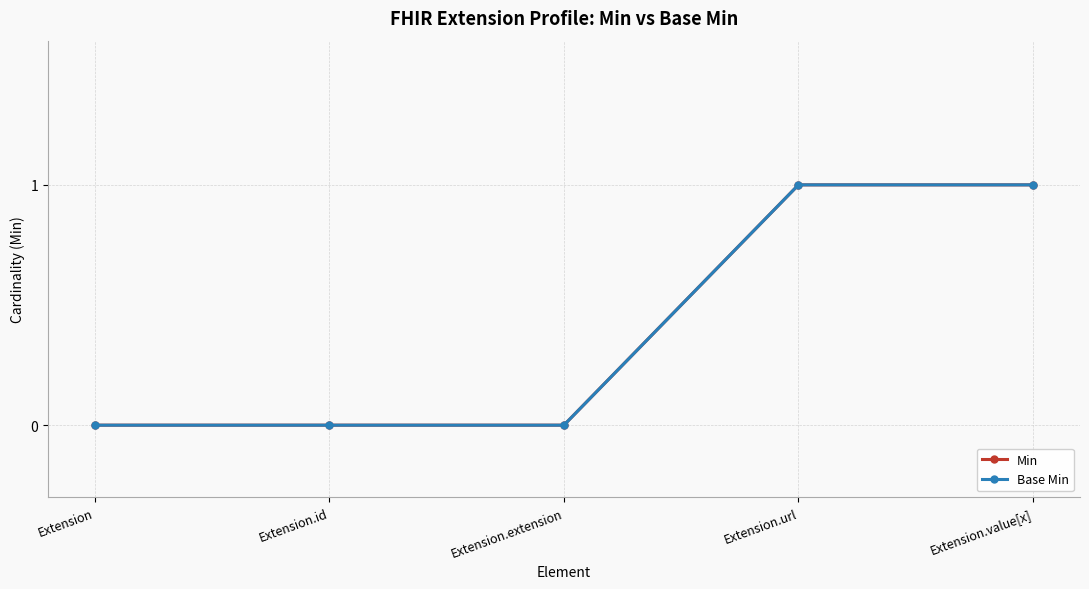

Which series has the largest total across all categories?

Min